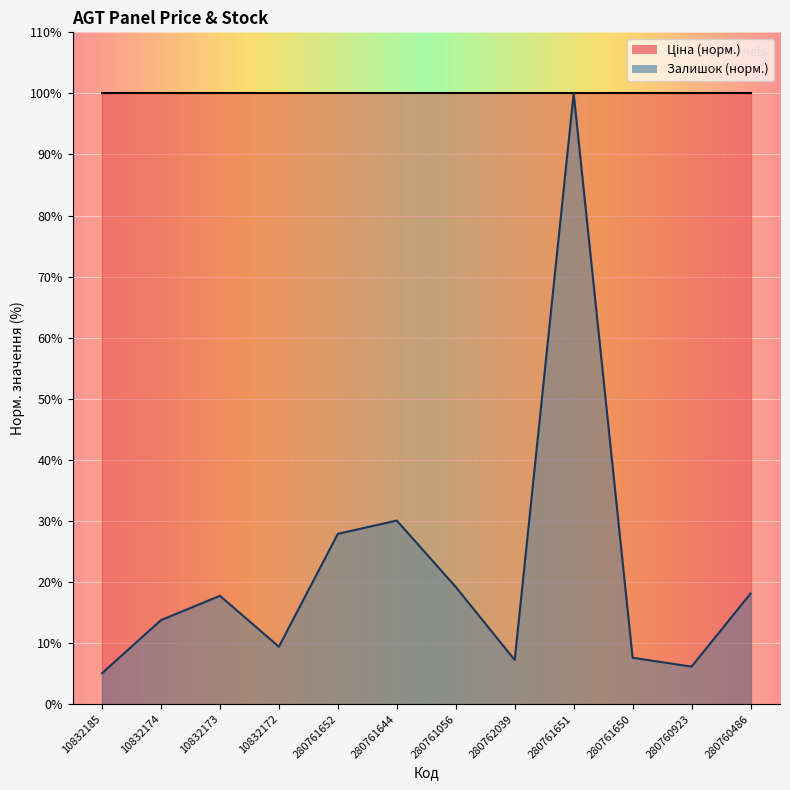

What is the approximate value at 280761056?

19.2